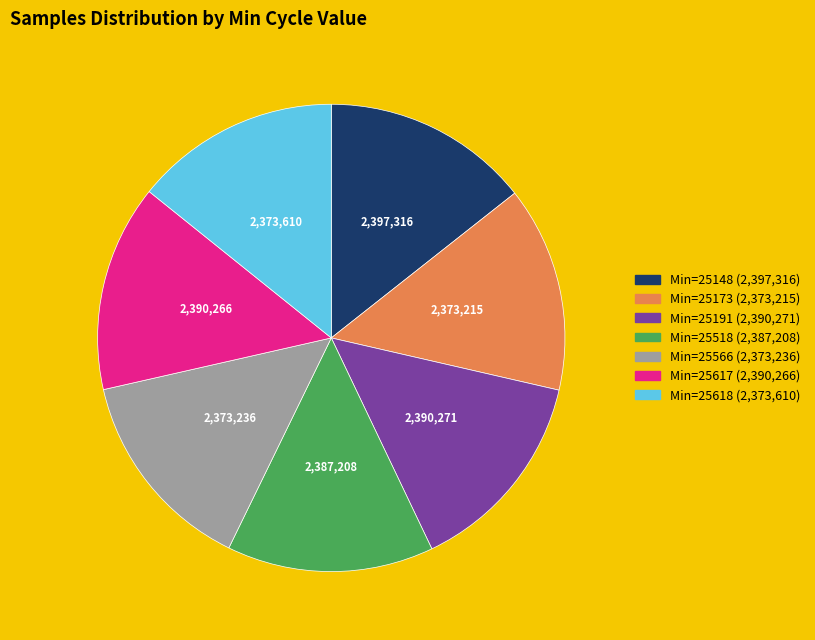

The Min=25618 (2,373,610) slice represents 14% of the pie. True or false?

True